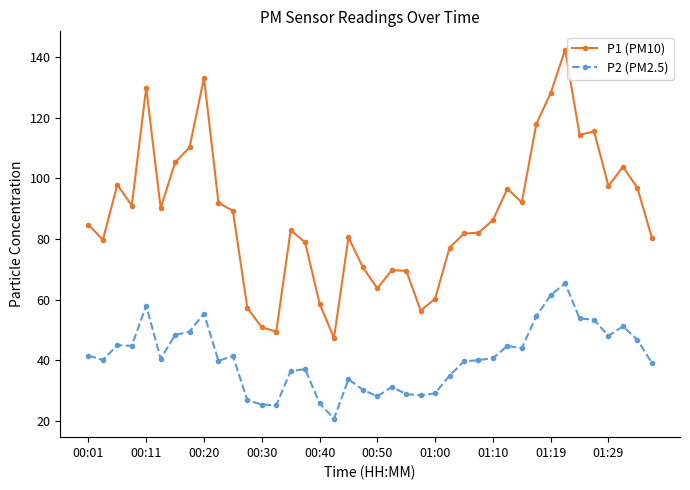

What is the minimum value for P1 (PM10)?

47.4